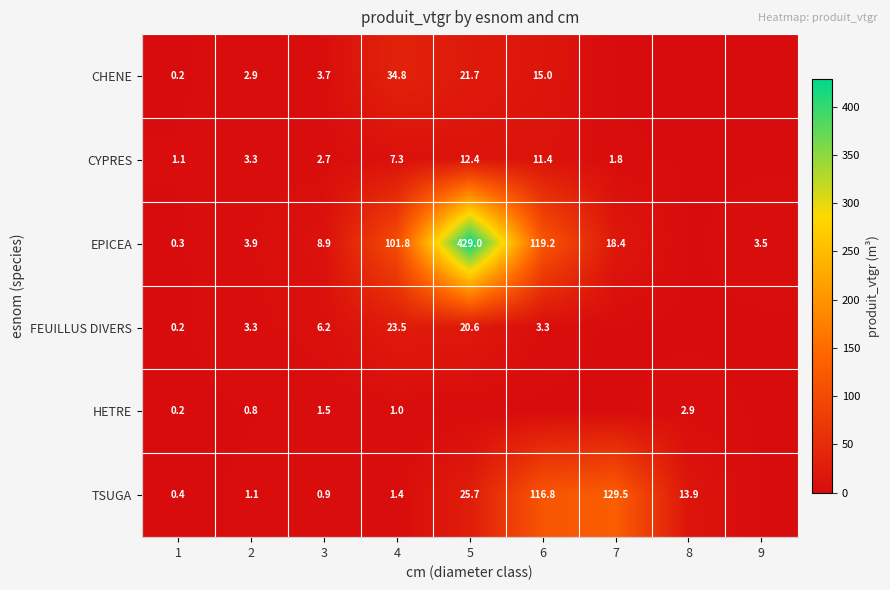

Between 3 and 9, which is larger?

3